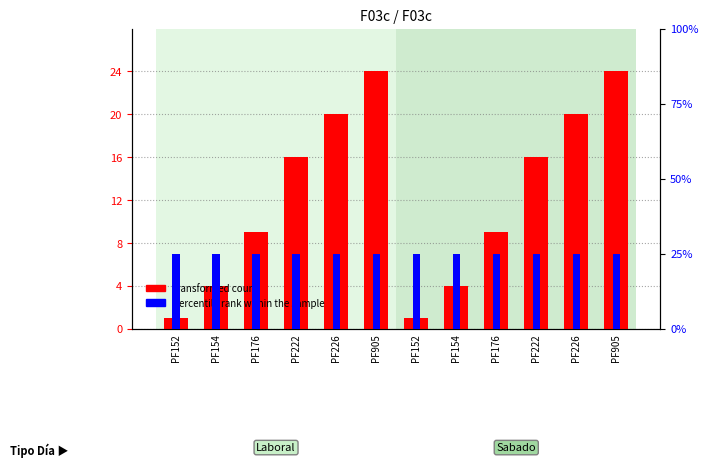

Is it true that transformed count equals 9 at PF176?

True